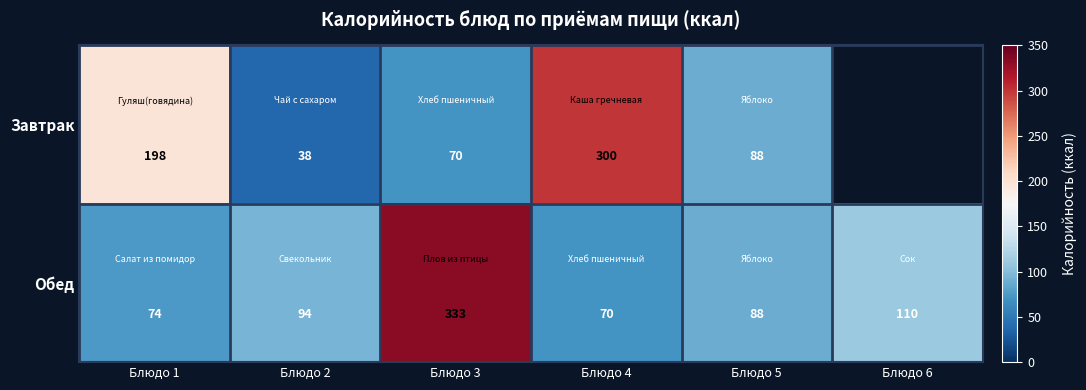

At Блюдо 4, list the series in order from smallest to largest.

Обед, Завтрак